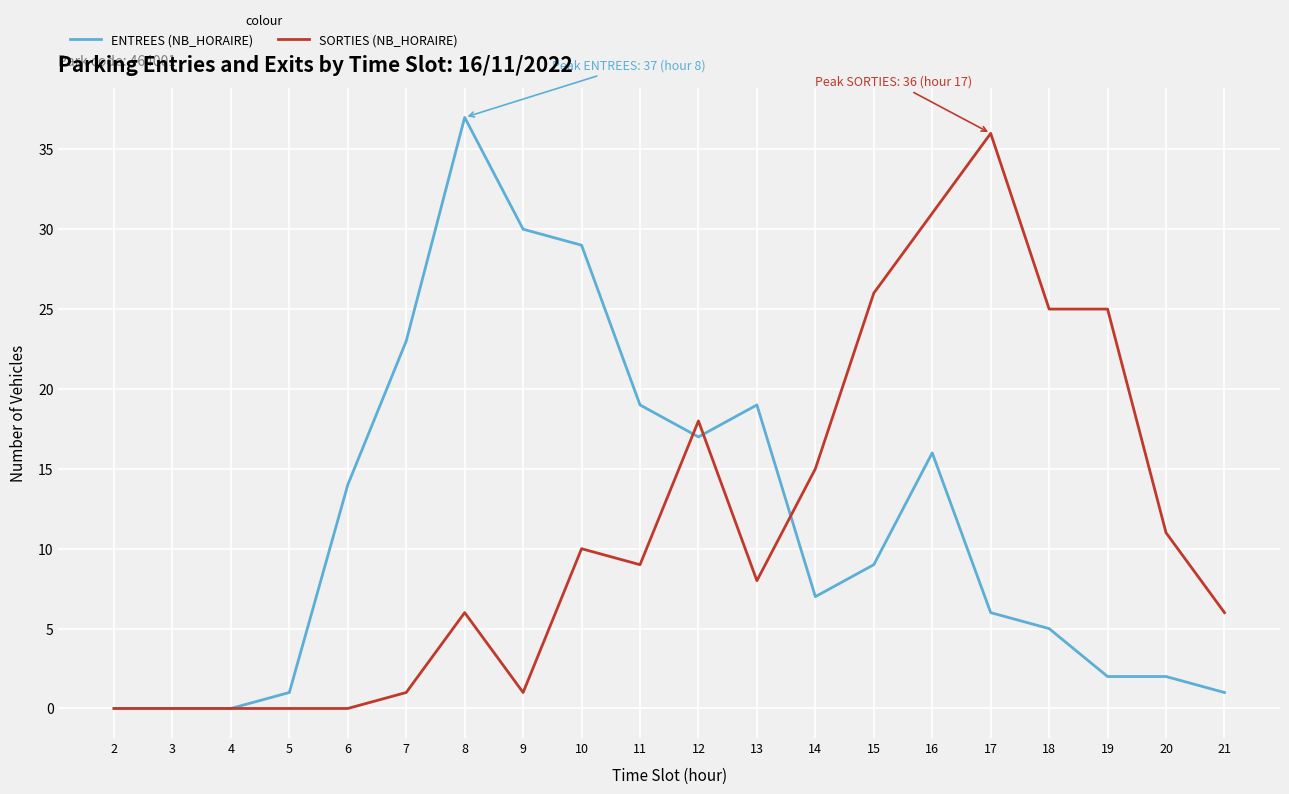

At which category is the sum across all series the highest?

16